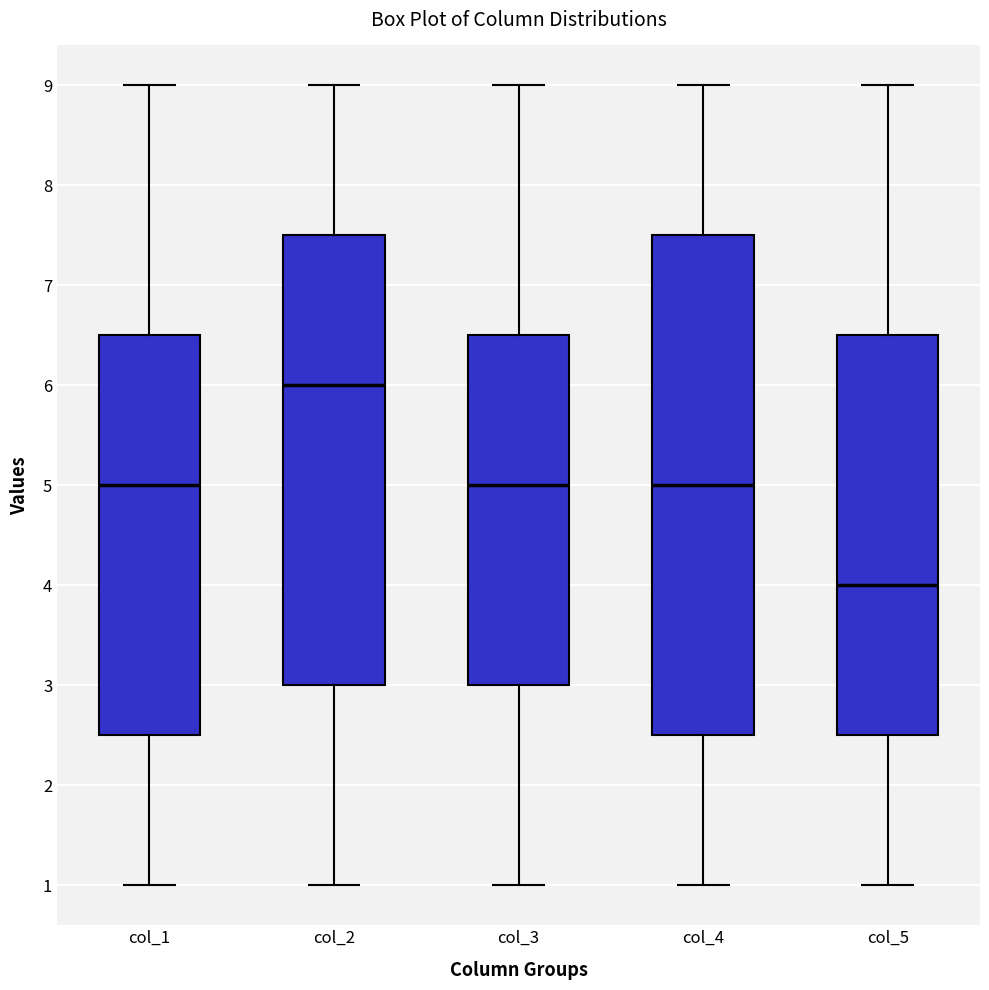

Reading left to right, transcribe this box plot: for each box, give where its median line is, the range the box spans, and where its two whiskers end, as read against the y-axis. The values are not printed on the chart, so give them approximately, as read against the axis.

col_1: median 5.0, box 2.5 to 6.5, whiskers 1.0 to 9.0
col_2: median 6.0, box 3.0 to 7.5, whiskers 1.0 to 9.0
col_3: median 5.0, box 3.0 to 6.5, whiskers 1.0 to 9.0
col_4: median 5.0, box 2.5 to 7.5, whiskers 1.0 to 9.0
col_5: median 4.0, box 2.5 to 6.5, whiskers 1.0 to 9.0